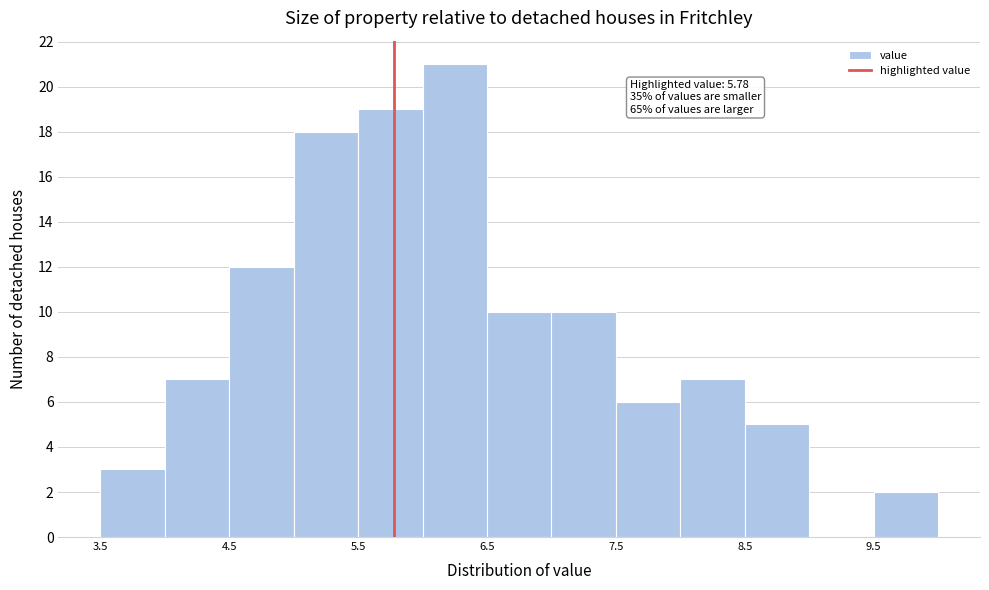

Which range on the x-axis has the tallest bar?

6.0 to 6.5